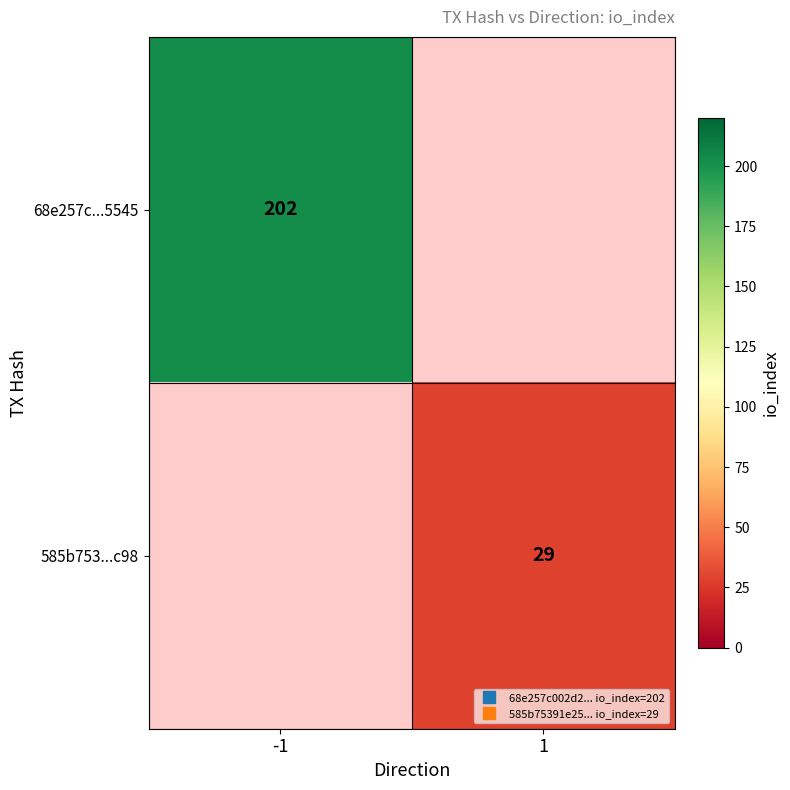

At how many categories does at least one series exceed 137?

1